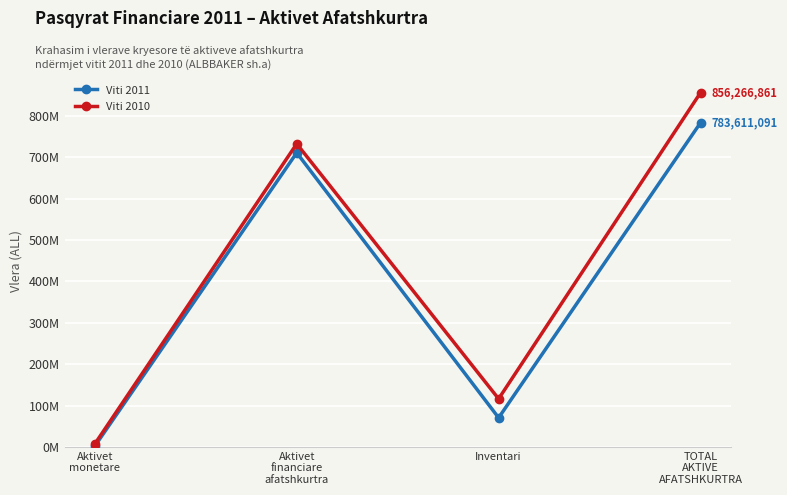

Which category has the highest value in the Viti 2010 series?

TOTAL
AKTIVE
AFATSHKURTRA